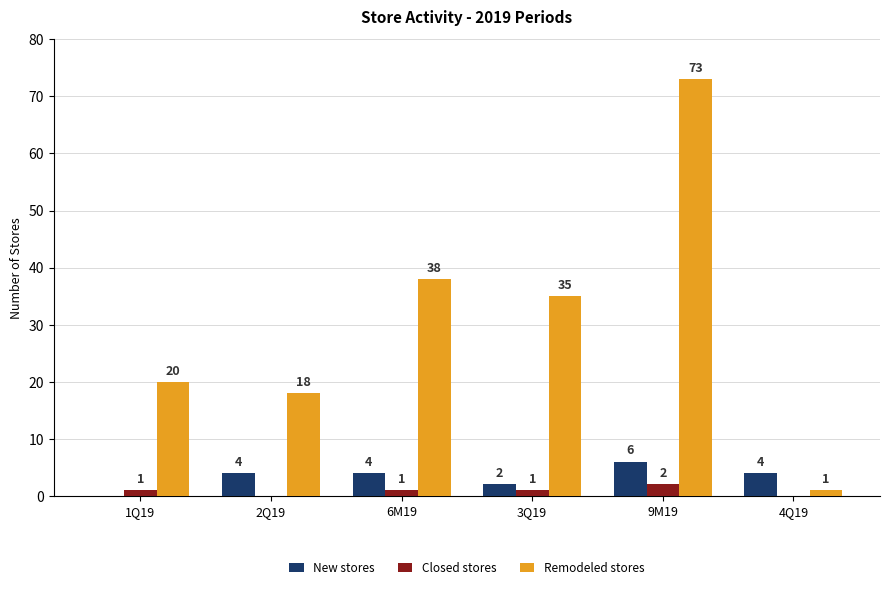

True or false: New stores has a value of 4 at 2Q19.

True